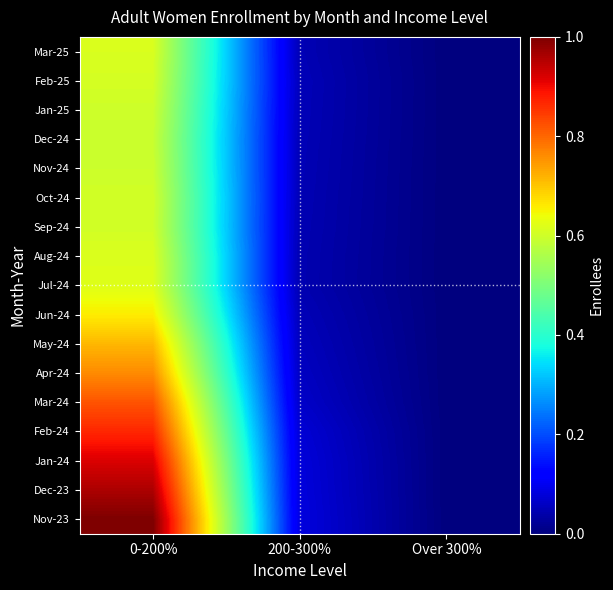

Reading left to right, list all the values displayed in this chart.

Mar-25: 0-200%=0.6	200-300%=0.0	Over 300%=0.0
Feb-25: 0-200%=0.6	200-300%=0.1	Over 300%=0.0
Jan-25: 0-200%=0.6	200-300%=0.1	Over 300%=0.0
Dec-24: 0-200%=0.6	200-300%=0.0	Over 300%=0.0
Nov-24: 0-200%=0.6	200-300%=0.0	Over 300%=0.0
Oct-24: 0-200%=0.6	200-300%=0.0	Over 300%=0.0
Sep-24: 0-200%=0.6	200-300%=0.0	Over 300%=0.0
Aug-24: 0-200%=0.6	200-300%=0.0	Over 300%=0.0
Jul-24: 0-200%=0.6	200-300%=0.0	Over 300%=0.0
Jun-24: 0-200%=0.7	200-300%=0.1	Over 300%=0.0
May-24: 0-200%=0.7	200-300%=0.1	Over 300%=0.0
Apr-24: 0-200%=0.8	200-300%=0.1	Over 300%=0.0
Mar-24: 0-200%=0.8	200-300%=0.1	Over 300%=0.0
Feb-24: 0-200%=0.9	200-300%=0.1	Over 300%=0.0
Jan-24: 0-200%=0.9	200-300%=0.1	Over 300%=0.0
Dec-23: 0-200%=1.0	200-300%=0.1	Over 300%=0.0
Nov-23: 0-200%=1.0	200-300%=0.1	Over 300%=0.0